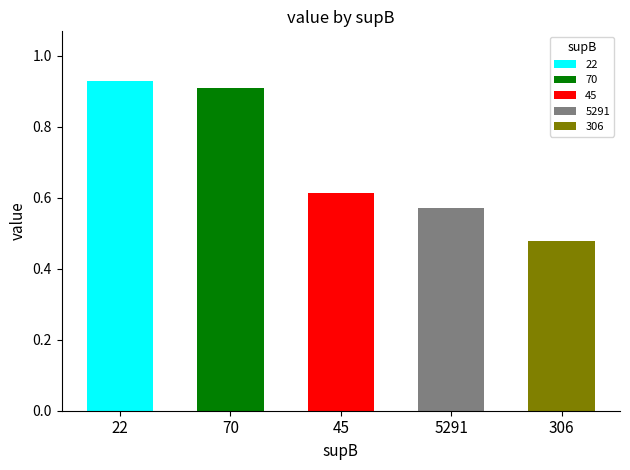

Read the value at 70.

0.9